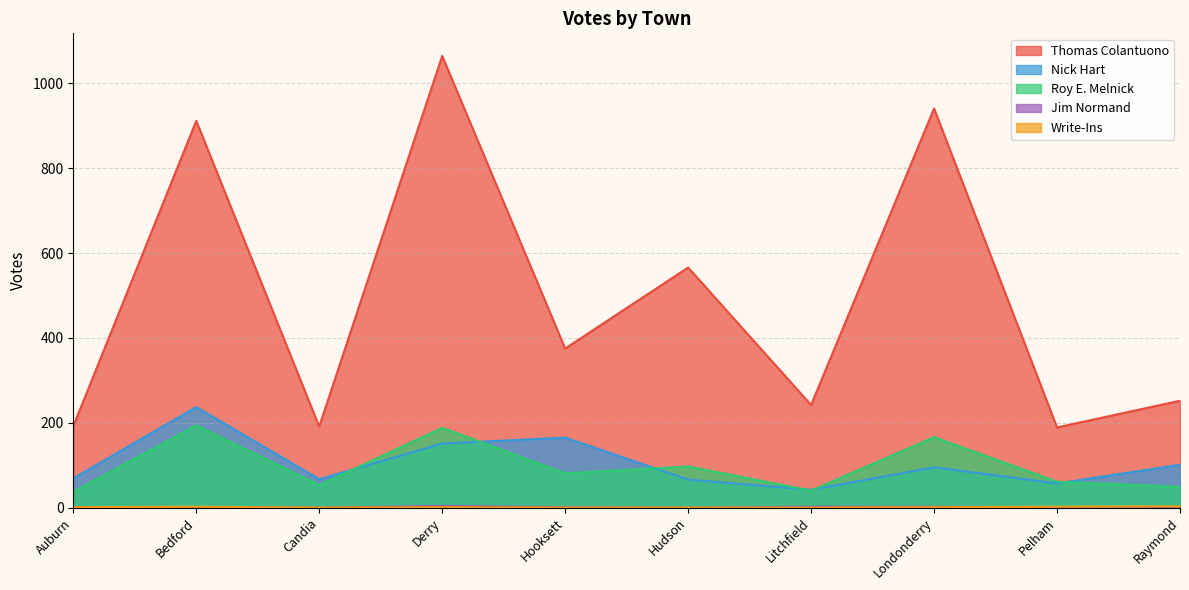

The Roy E. Melnick series shows 139 at Hudson. True or false?

False